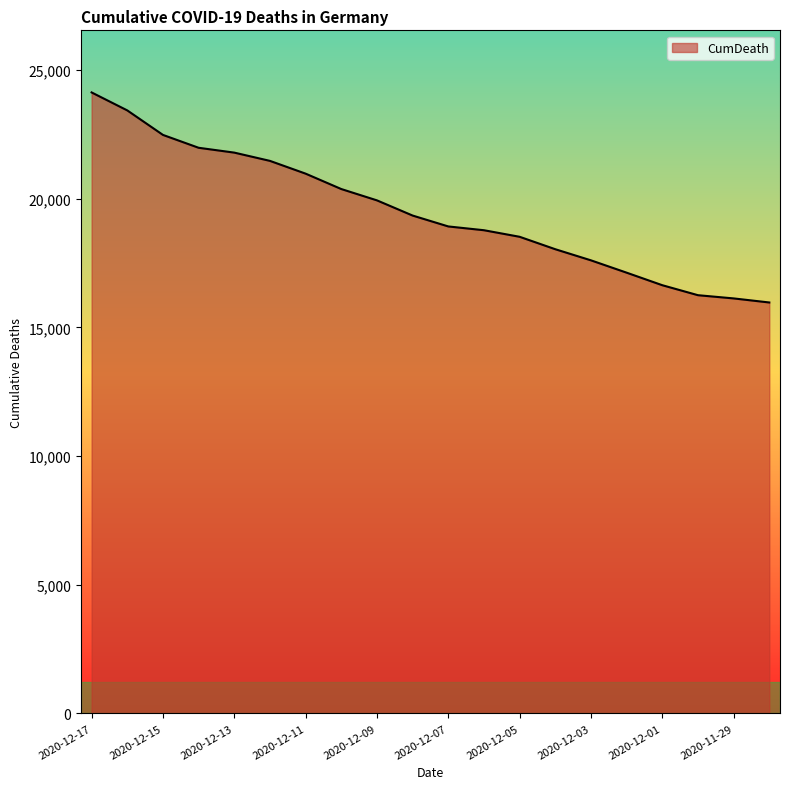

How many values are below 19342?

10